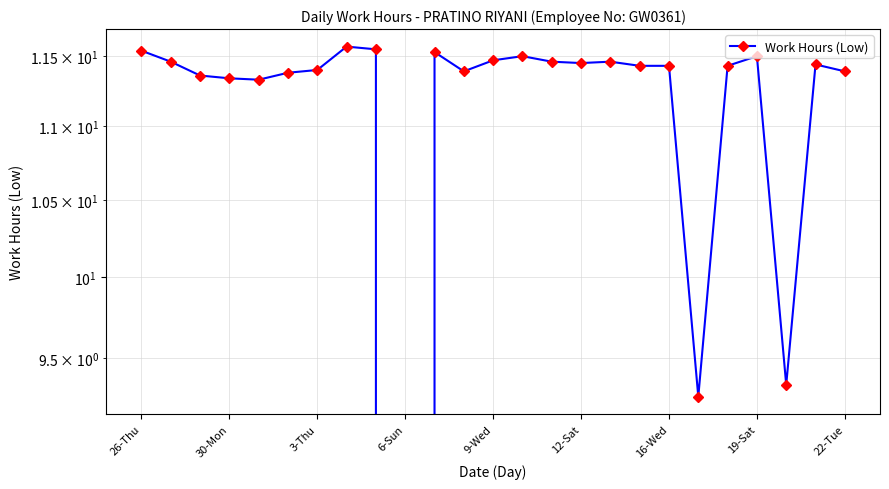

Reading left to right, transcribe all the data shown in this chart.

11.5	11.5	11.4	11.3	11.3	11.4	11.4	11.6	11.6	0.0	11.5	11.4	11.5	11.5	11.5	11.4	11.5	11.4	11.4	9.3	11.4	11.5	9.3	11.4	11.4